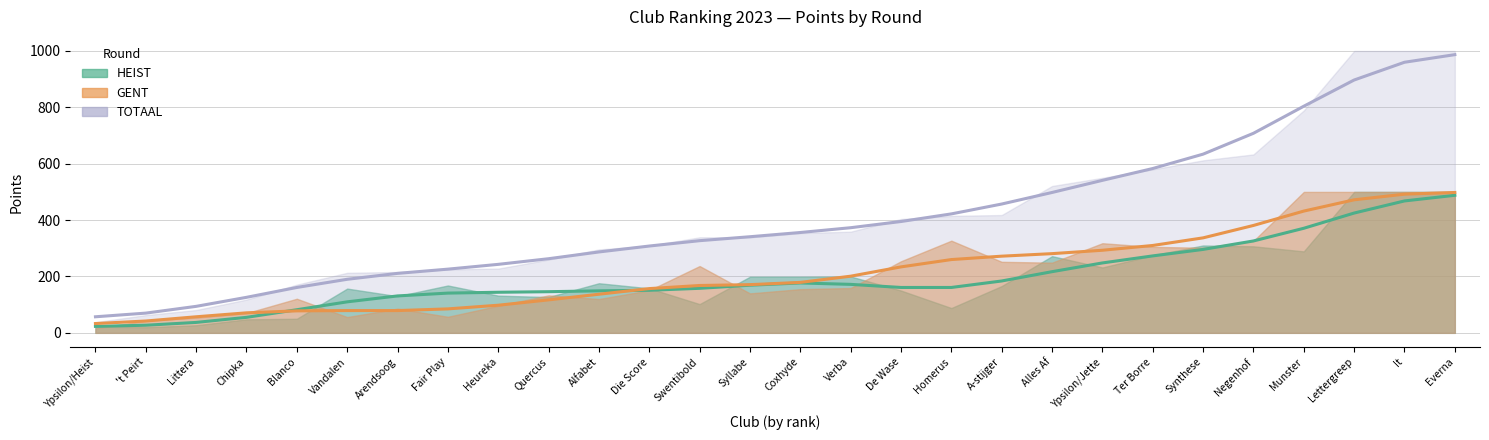

Which has a higher value, Munster or Verba?

Munster